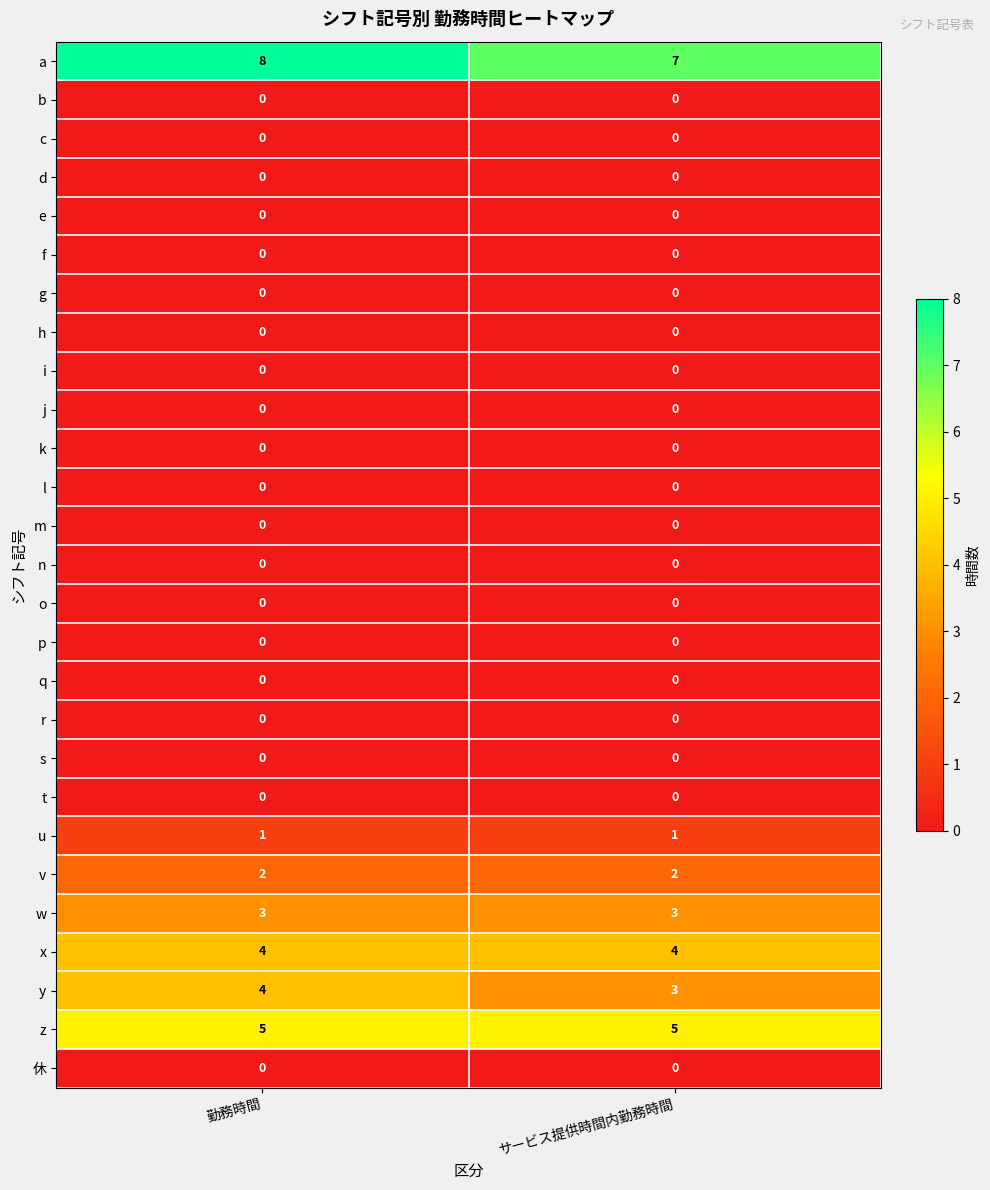

The n series shows 0 at 勤務時間. True or false?

True